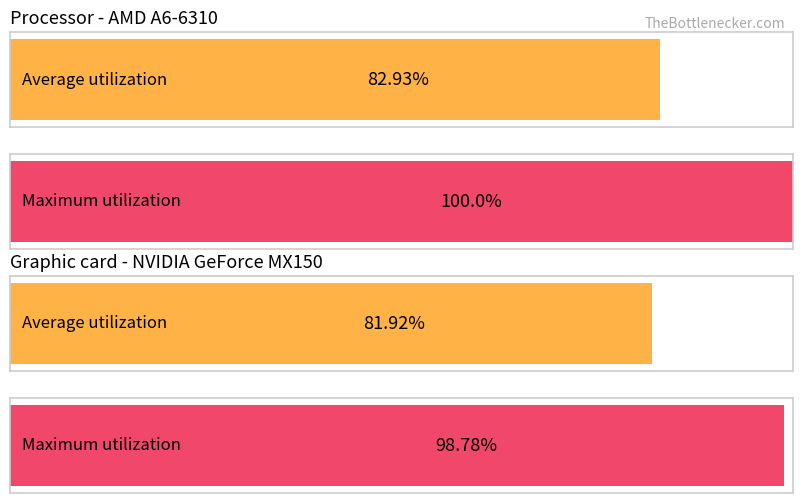

Rank the series at 9 from highest to lowest value.

Maximum utilization, Average utilization